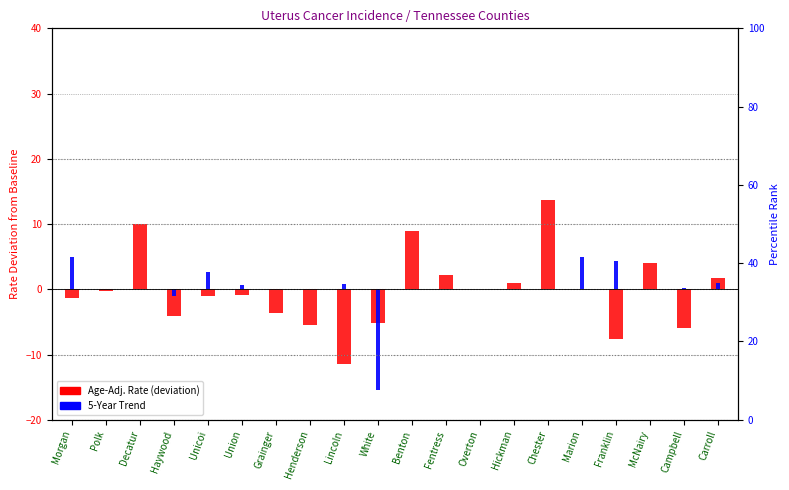

Is it true that Recent 5-Year Trend equals 4.9 at Morgan?

True